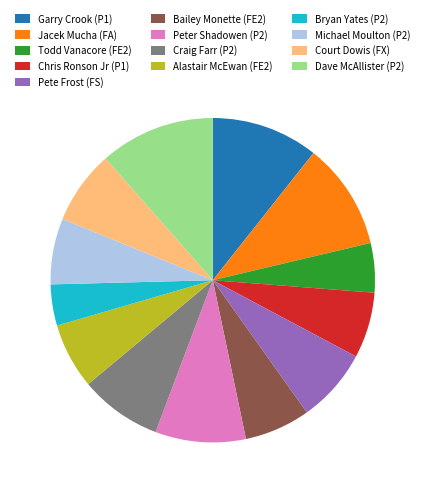

Approximately how many times larger is the value at Bailey Monette (FE2) compared to Dave McAllister (P2)?

0.6